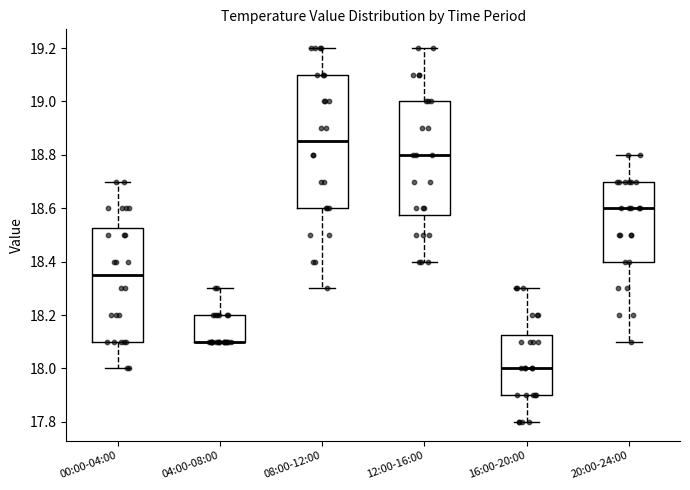

Reading left to right, transcribe this box plot: for each box, give where its median line is, the range the box spans, and where its two whiskers end, as read against the y-axis. The values are not printed on the chart, so give them approximately, as read against the axis.

00:00-04:00: median 18.36, box 18.10 to 18.52, whiskers 18.00 to 18.70
04:00-08:00: median 18.10 (drawn on the box's lower edge), box 18.10 to 18.20, whiskers 18.10 to 18.30
08:00-12:00: median 18.86, box 18.60 to 19.10, whiskers 18.30 to 19.20
12:00-16:00: median 18.80, box 18.58 to 19.00, whiskers 18.40 to 19.20
16:00-20:00: median 18.00, box 17.90 to 18.12, whiskers 17.80 to 18.30
20:00-24:00: median 18.60, box 18.40 to 18.70, whiskers 18.10 to 18.80